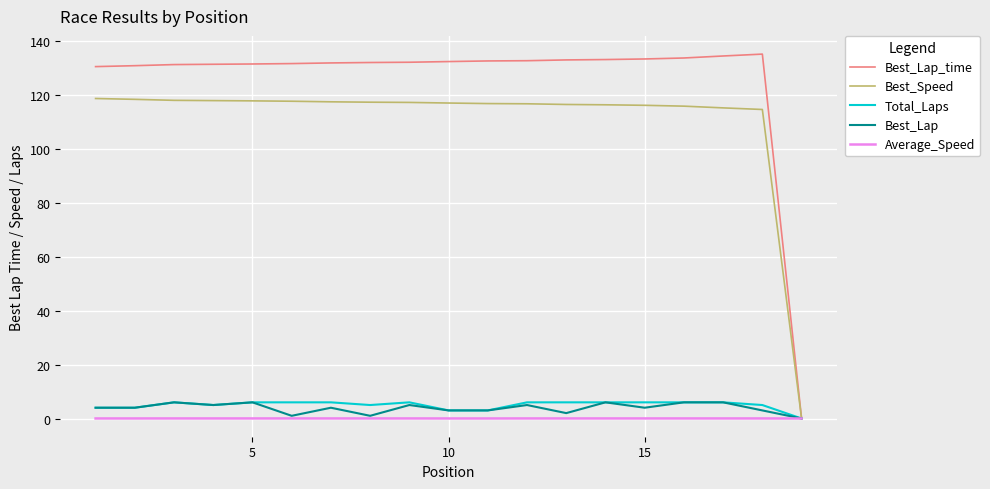

Which series has the largest range (max minus min)?

Best_Lap_time